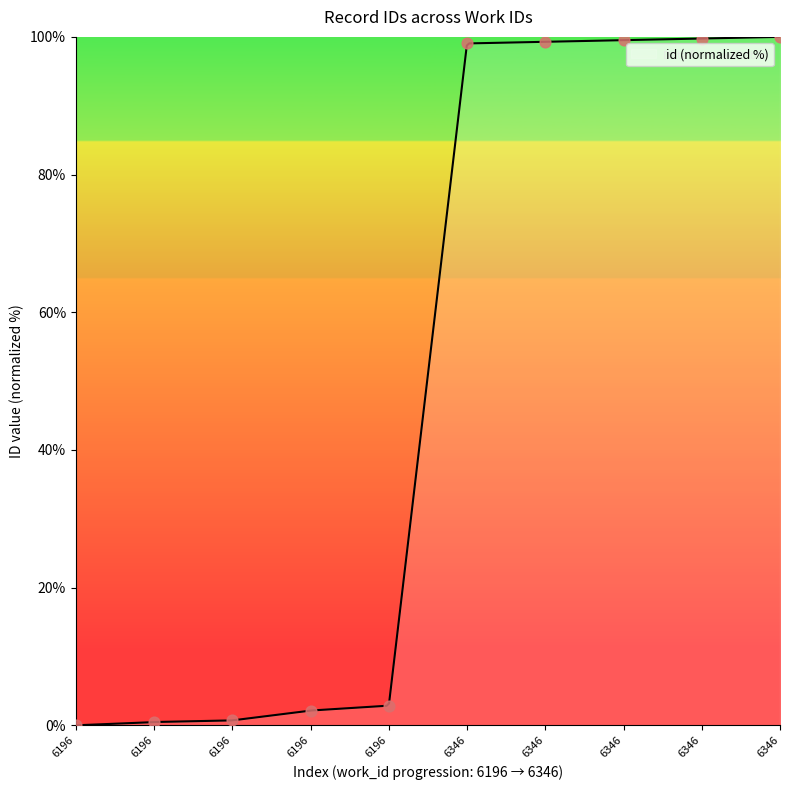

What is the change in value from 6346 to 6346?

+0.5